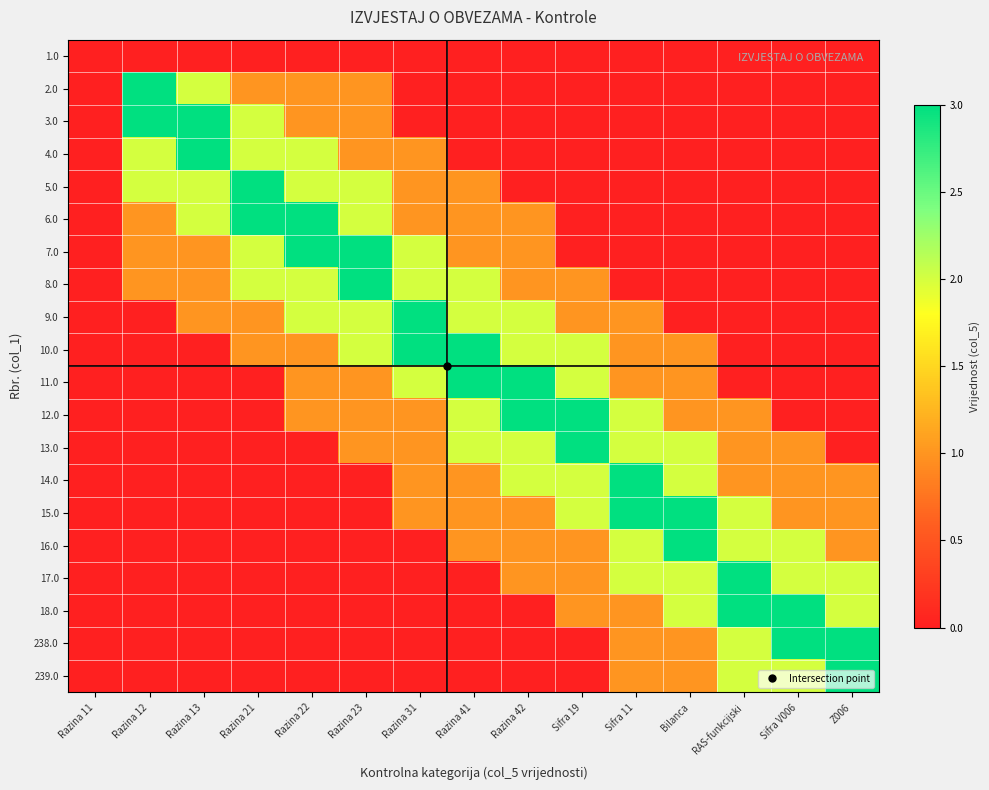

Reading left to right, extract all data points from this chart.

1.0: Razina 11=0	Razina 12=0	Razina 13=0	Razina 21=0	Razina 22=0	Razina 23=0	Razina 31=0	Razina 41=0	Razina 42=0	Sifra 19=0	Sifra 11=0	Bilanca=0	RAS-funkcijski=0	Sifra V006=0	Z006=0
2.0: Razina 11=0	Razina 12=3	Razina 13=2	Razina 21=1	Razina 22=1	Razina 23=1	Razina 31=0	Razina 41=0	Razina 42=0	Sifra 19=0	Sifra 11=0	Bilanca=0	RAS-funkcijski=0	Sifra V006=0	Z006=0
3.0: Razina 11=0	Razina 12=3	Razina 13=3	Razina 21=2	Razina 22=1	Razina 23=1	Razina 31=0	Razina 41=0	Razina 42=0	Sifra 19=0	Sifra 11=0	Bilanca=0	RAS-funkcijski=0	Sifra V006=0	Z006=0
4.0: Razina 11=0	Razina 12=2	Razina 13=3	Razina 21=2	Razina 22=2	Razina 23=1	Razina 31=1	Razina 41=0	Razina 42=0	Sifra 19=0	Sifra 11=0	Bilanca=0	RAS-funkcijski=0	Sifra V006=0	Z006=0
5.0: Razina 11=0	Razina 12=2	Razina 13=2	Razina 21=3	Razina 22=2	Razina 23=2	Razina 31=1	Razina 41=1	Razina 42=0	Sifra 19=0	Sifra 11=0	Bilanca=0	RAS-funkcijski=0	Sifra V006=0	Z006=0
6.0: Razina 11=0	Razina 12=1	Razina 13=2	Razina 21=3	Razina 22=3	Razina 23=2	Razina 31=1	Razina 41=1	Razina 42=1	Sifra 19=0	Sifra 11=0	Bilanca=0	RAS-funkcijski=0	Sifra V006=0	Z006=0
7.0: Razina 11=0	Razina 12=1	Razina 13=1	Razina 21=2	Razina 22=3	Razina 23=3	Razina 31=2	Razina 41=1	Razina 42=1	Sifra 19=0	Sifra 11=0	Bilanca=0	RAS-funkcijski=0	Sifra V006=0	Z006=0
8.0: Razina 11=0	Razina 12=1	Razina 13=1	Razina 21=2	Razina 22=2	Razina 23=3	Razina 31=2	Razina 41=2	Razina 42=1	Sifra 19=1	Sifra 11=0	Bilanca=0	RAS-funkcijski=0	Sifra V006=0	Z006=0
9.0: Razina 11=0	Razina 12=0	Razina 13=1	Razina 21=1	Razina 22=2	Razina 23=2	Razina 31=3	Razina 41=2	Razina 42=2	Sifra 19=1	Sifra 11=1	Bilanca=0	RAS-funkcijski=0	Sifra V006=0	Z006=0
10.0: Razina 11=0	Razina 12=0	Razina 13=0	Razina 21=1	Razina 22=1	Razina 23=2	Razina 31=3	Razina 41=3	Razina 42=2	Sifra 19=2	Sifra 11=1	Bilanca=1	RAS-funkcijski=0	Sifra V006=0	Z006=0
11.0: Razina 11=0	Razina 12=0	Razina 13=0	Razina 21=0	Razina 22=1	Razina 23=1	Razina 31=2	Razina 41=3	Razina 42=3	Sifra 19=2	Sifra 11=1	Bilanca=1	RAS-funkcijski=0	Sifra V006=0	Z006=0
12.0: Razina 11=0	Razina 12=0	Razina 13=0	Razina 21=0	Razina 22=1	Razina 23=1	Razina 31=1	Razina 41=2	Razina 42=3	Sifra 19=3	Sifra 11=2	Bilanca=1	RAS-funkcijski=1	Sifra V006=0	Z006=0
13.0: Razina 11=0	Razina 12=0	Razina 13=0	Razina 21=0	Razina 22=0	Razina 23=1	Razina 31=1	Razina 41=2	Razina 42=2	Sifra 19=3	Sifra 11=2	Bilanca=2	RAS-funkcijski=1	Sifra V006=1	Z006=0
14.0: Razina 11=0	Razina 12=0	Razina 13=0	Razina 21=0	Razina 22=0	Razina 23=0	Razina 31=1	Razina 41=1	Razina 42=2	Sifra 19=2	Sifra 11=3	Bilanca=2	RAS-funkcijski=1	Sifra V006=1	Z006=1
15.0: Razina 11=0	Razina 12=0	Razina 13=0	Razina 21=0	Razina 22=0	Razina 23=0	Razina 31=1	Razina 41=1	Razina 42=1	Sifra 19=2	Sifra 11=3	Bilanca=3	RAS-funkcijski=2	Sifra V006=1	Z006=1
16.0: Razina 11=0	Razina 12=0	Razina 13=0	Razina 21=0	Razina 22=0	Razina 23=0	Razina 31=0	Razina 41=1	Razina 42=1	Sifra 19=1	Sifra 11=2	Bilanca=3	RAS-funkcijski=2	Sifra V006=2	Z006=1
17.0: Razina 11=0	Razina 12=0	Razina 13=0	Razina 21=0	Razina 22=0	Razina 23=0	Razina 31=0	Razina 41=0	Razina 42=1	Sifra 19=1	Sifra 11=2	Bilanca=2	RAS-funkcijski=3	Sifra V006=2	Z006=2
18.0: Razina 11=0	Razina 12=0	Razina 13=0	Razina 21=0	Razina 22=0	Razina 23=0	Razina 31=0	Razina 41=0	Razina 42=0	Sifra 19=1	Sifra 11=1	Bilanca=2	RAS-funkcijski=3	Sifra V006=3	Z006=2
238.0: Razina 11=0	Razina 12=0	Razina 13=0	Razina 21=0	Razina 22=0	Razina 23=0	Razina 31=0	Razina 41=0	Razina 42=0	Sifra 19=0	Sifra 11=1	Bilanca=1	RAS-funkcijski=2	Sifra V006=3	Z006=3
239.0: Razina 11=0	Razina 12=0	Razina 13=0	Razina 21=0	Razina 22=0	Razina 23=0	Razina 31=0	Razina 41=0	Razina 42=0	Sifra 19=0	Sifra 11=1	Bilanca=1	RAS-funkcijski=2	Sifra V006=2	Z006=3